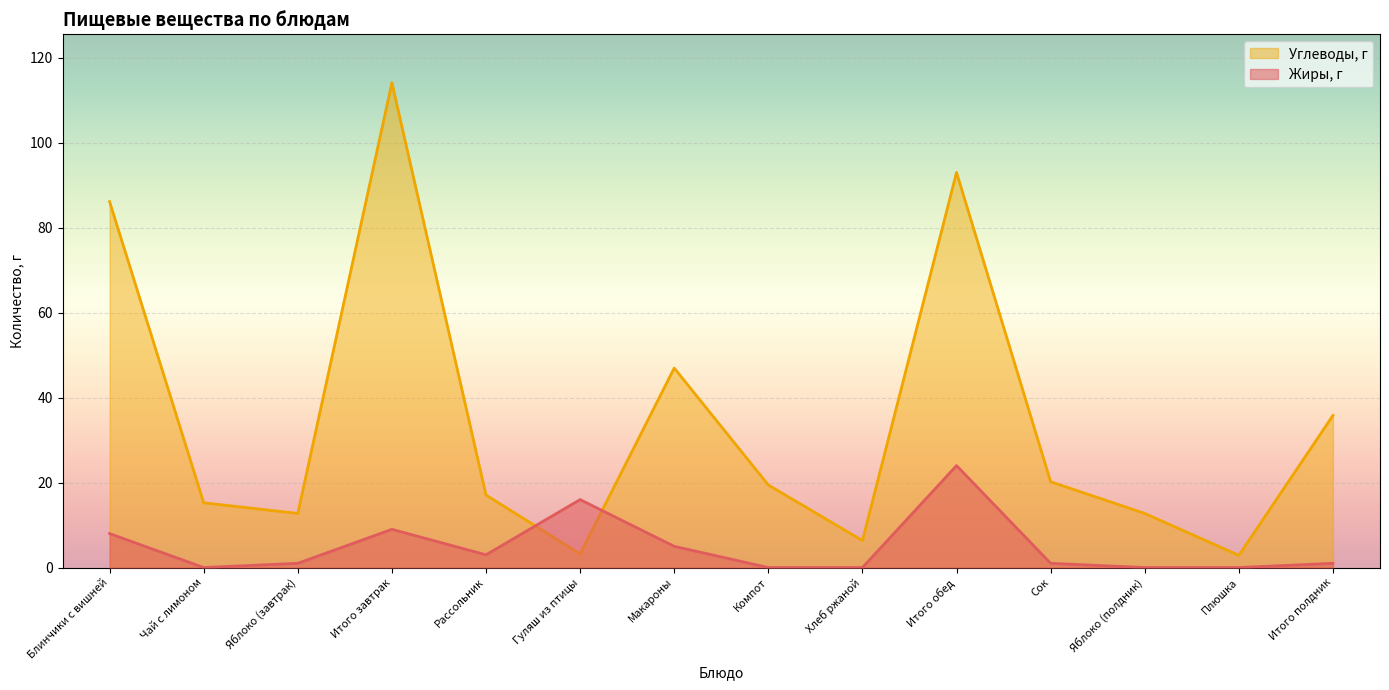

Which label corresponds to the smallest value in the chart?

Чай с лимоном